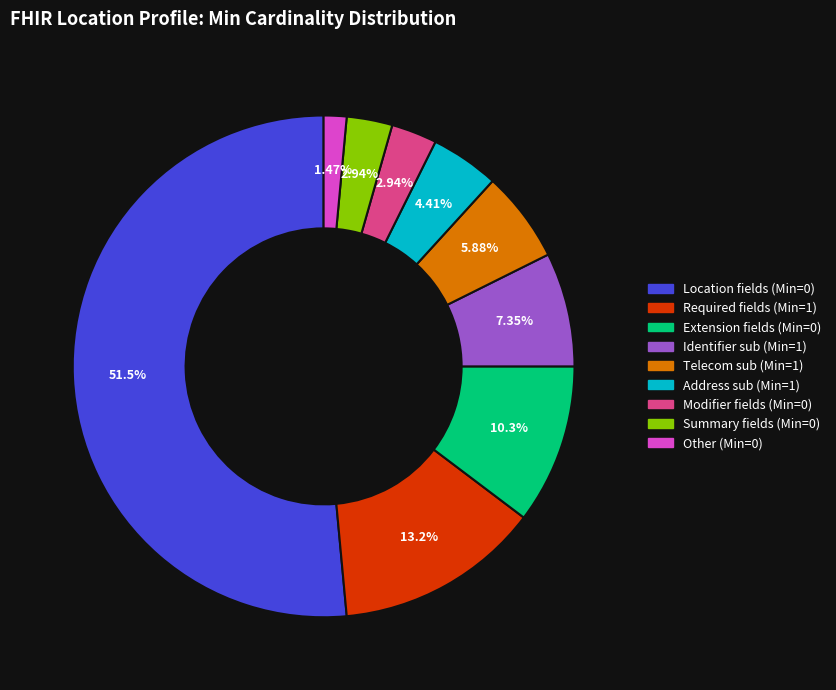

How many segments does this pie chart have?

9